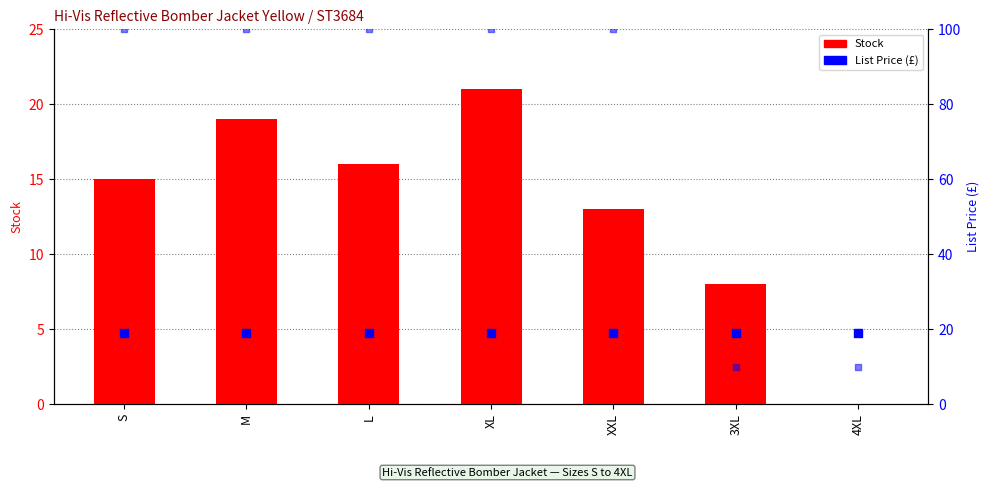

At which category is the sum across all series the highest?

XL